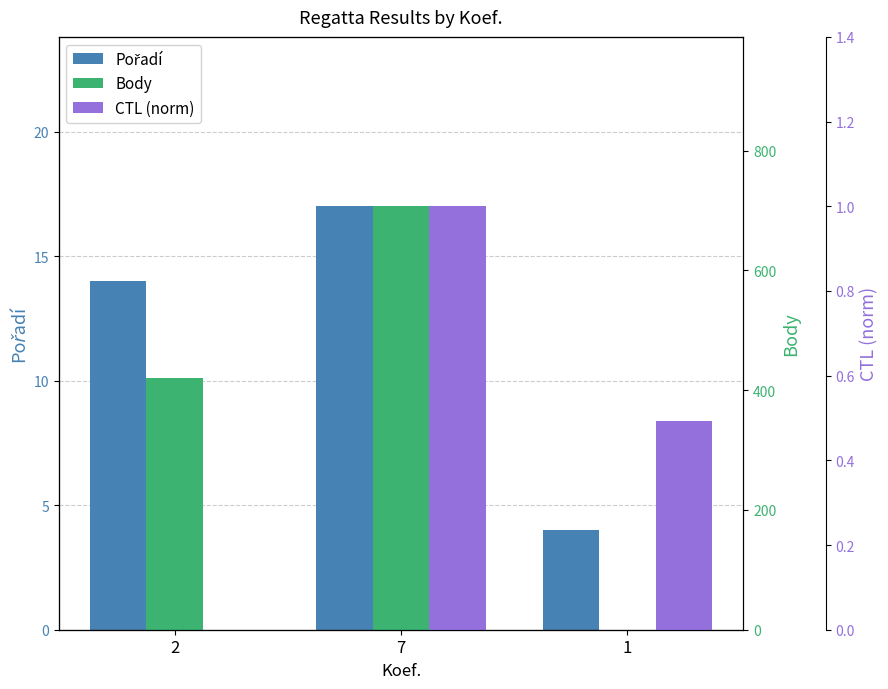

Reading left to right, what are all the values shown in this chart?

Pořadí: 14.0	17.0	4.0
Body: 420.0	707.0	0.0
CTL (norm): 0.0	1.0	0.5